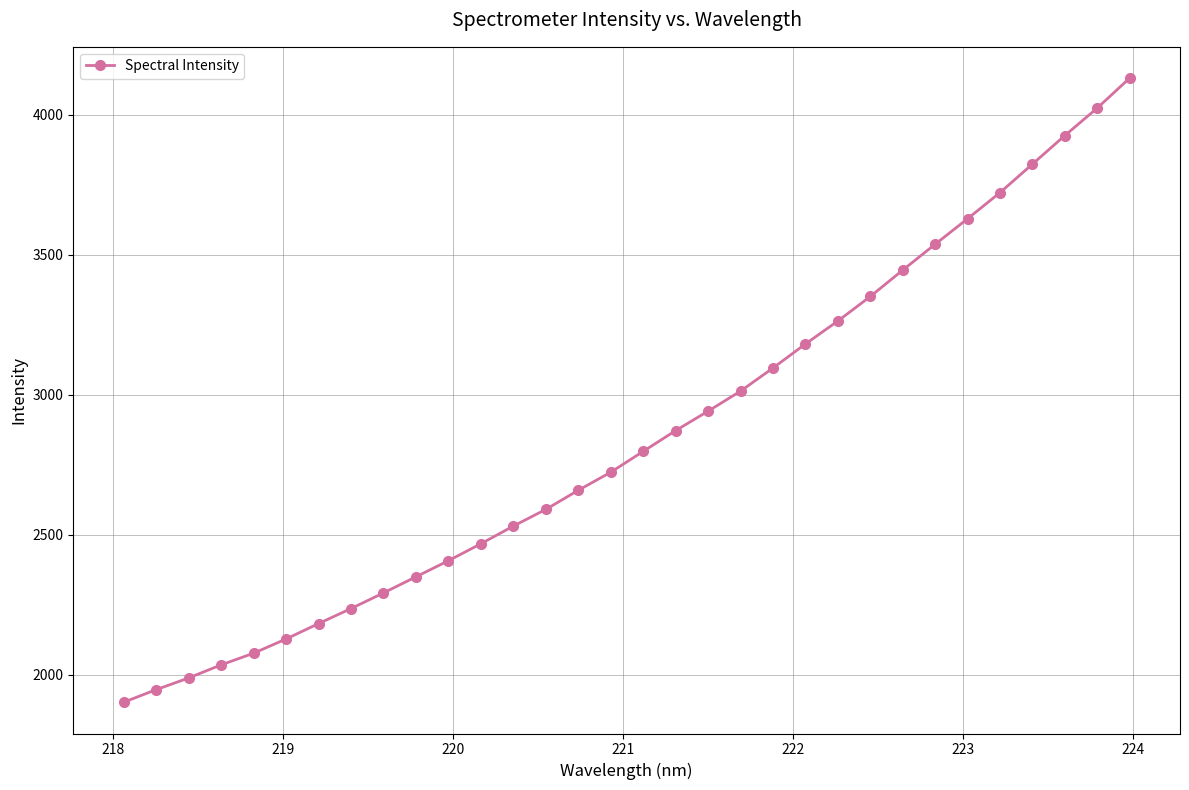

How many values exceed 2797?

16